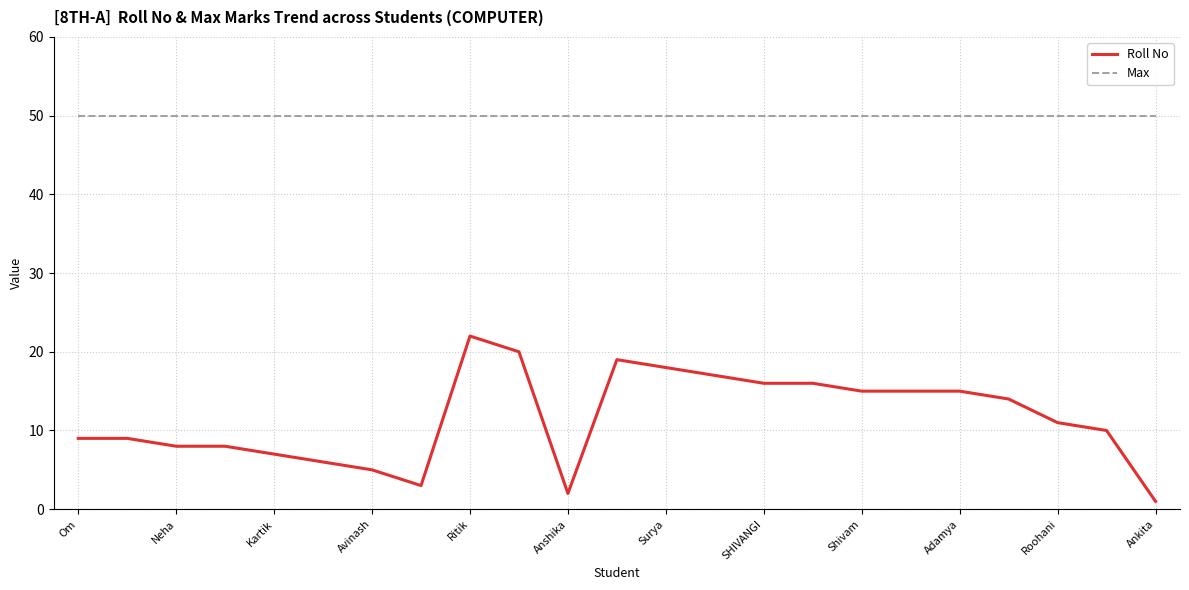

Rank the series by their maximum value, from highest to lowest.

Max, Roll No